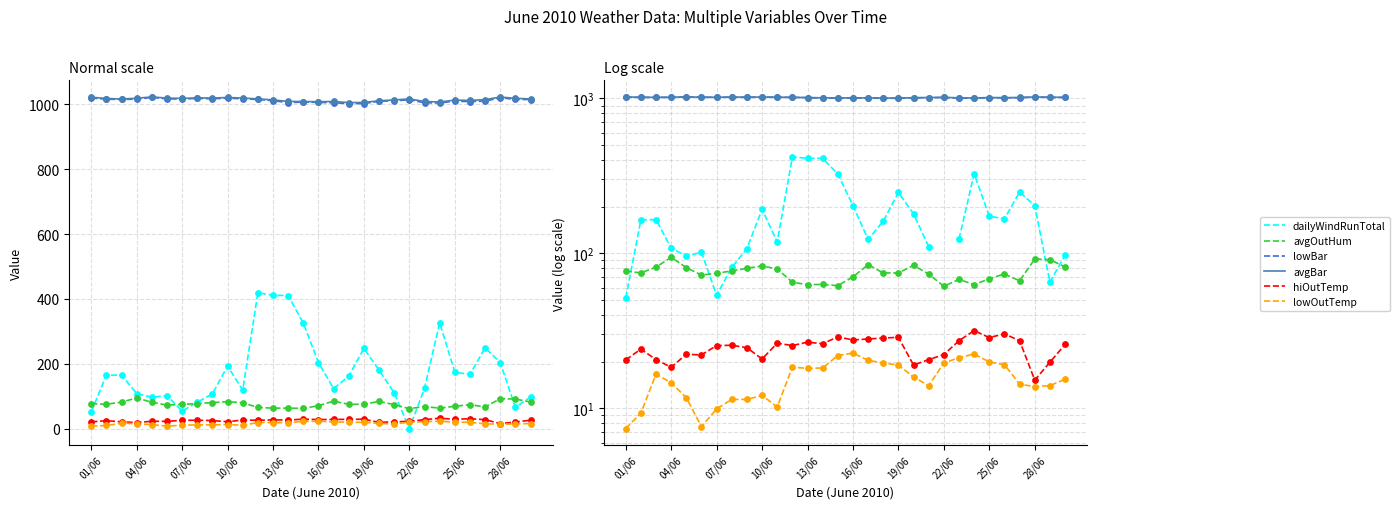

Which series reaches the maximum Y coordinate?

avgBar